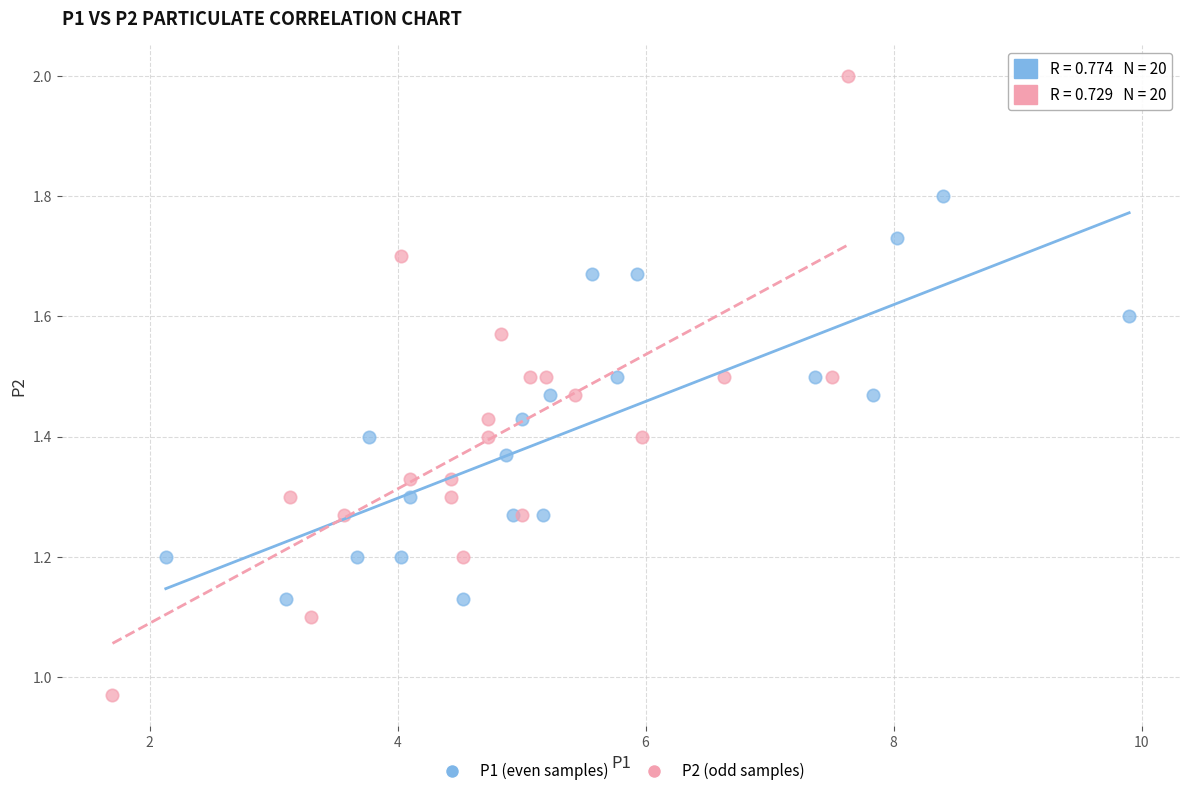

Which series reaches the maximum Y coordinate?

P2 (odd samples)